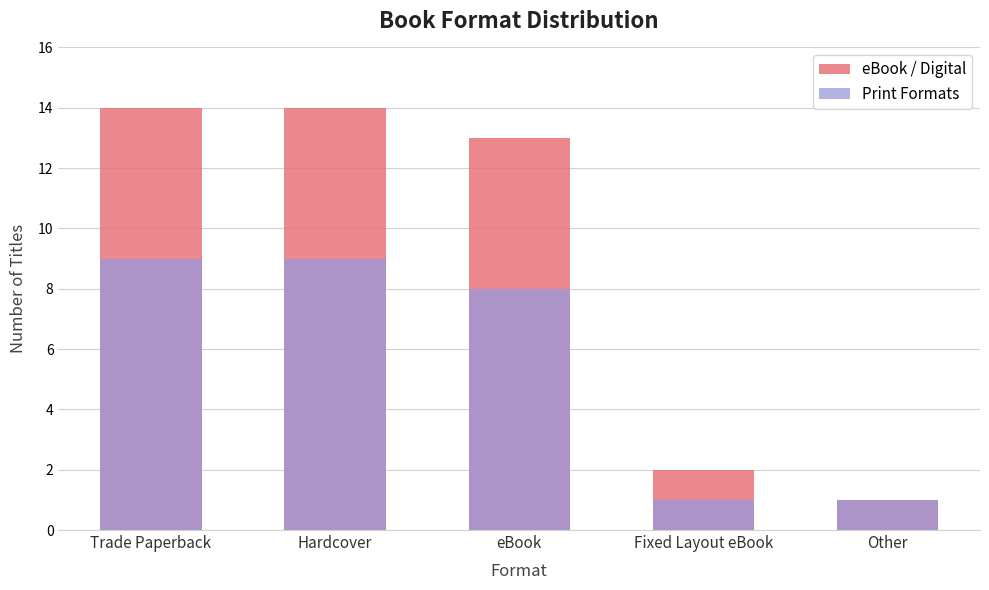

What is the value of the eBook / Digital bar at the 3rd from the left?

13